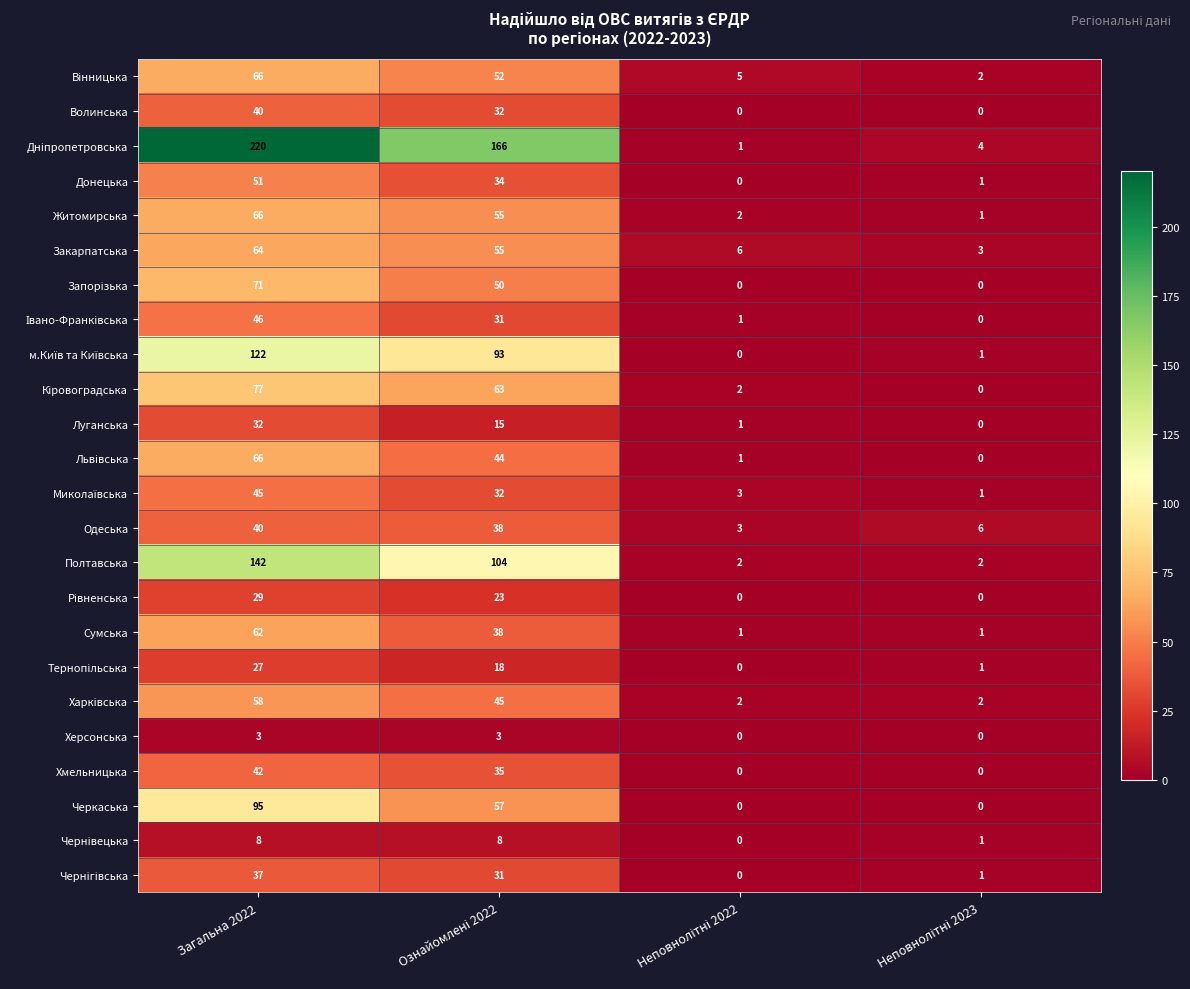

Where does the Одеська series first go above 38?

Загальна 2022